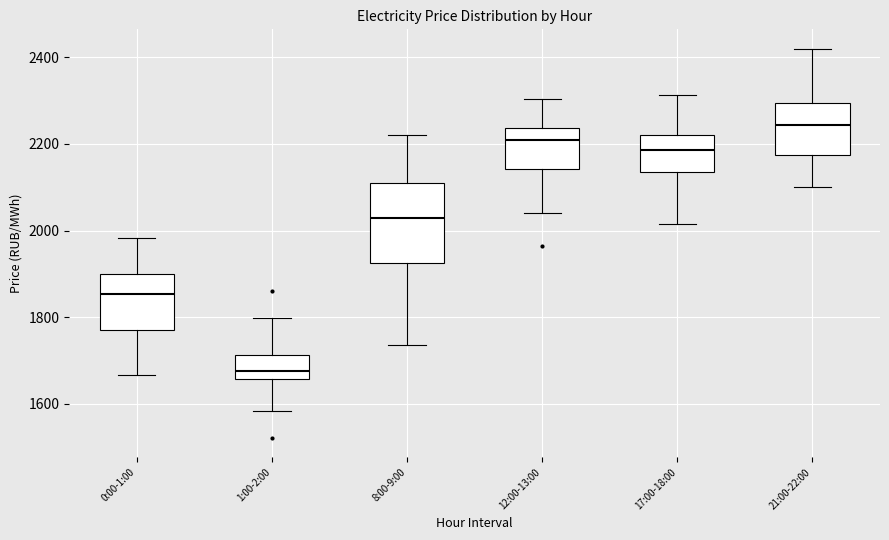

Where is the upper edge of the box for 0:00-1:00 on the y-axis? The values are not printed on the chart, so give them approximately, as read against the axis.

1900